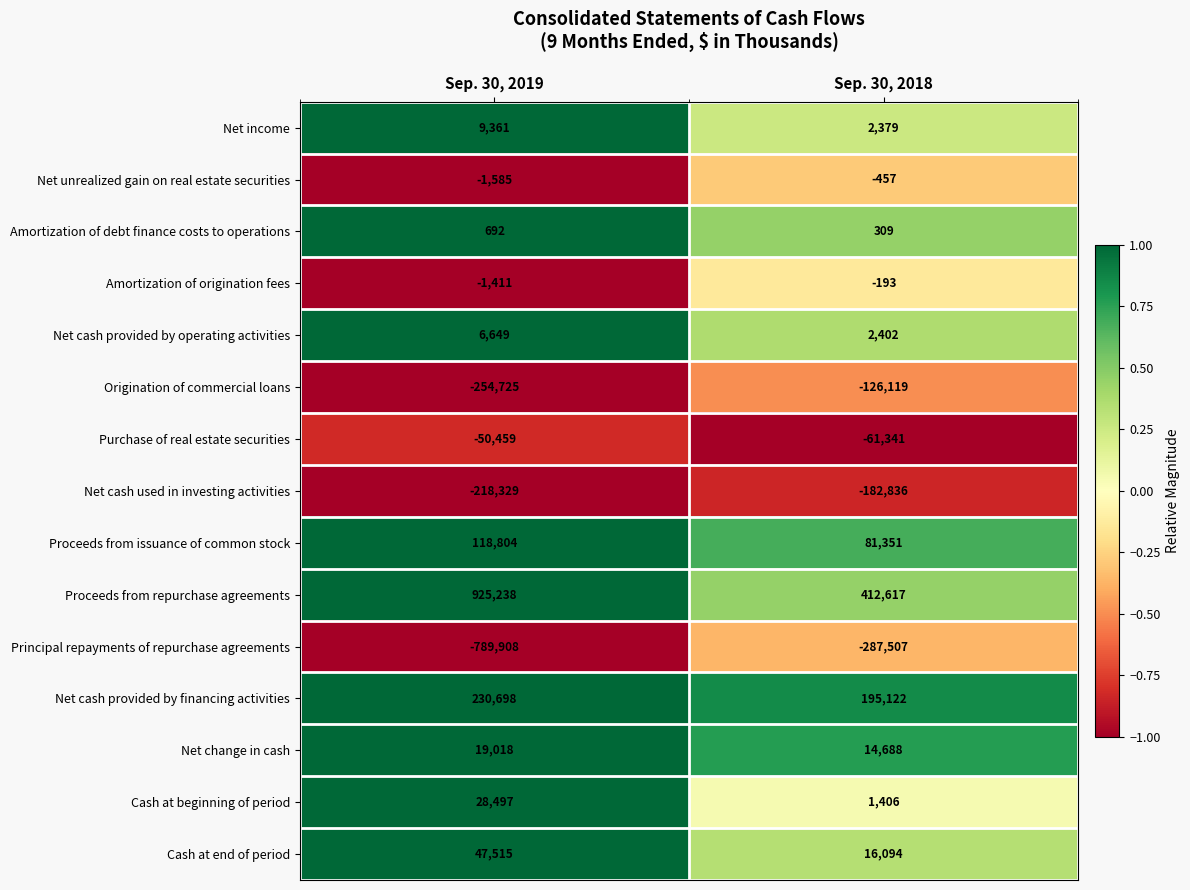

The value of Proceeds from repurchase agreements at Sep. 30, 2018 is 157919. True or false?

False